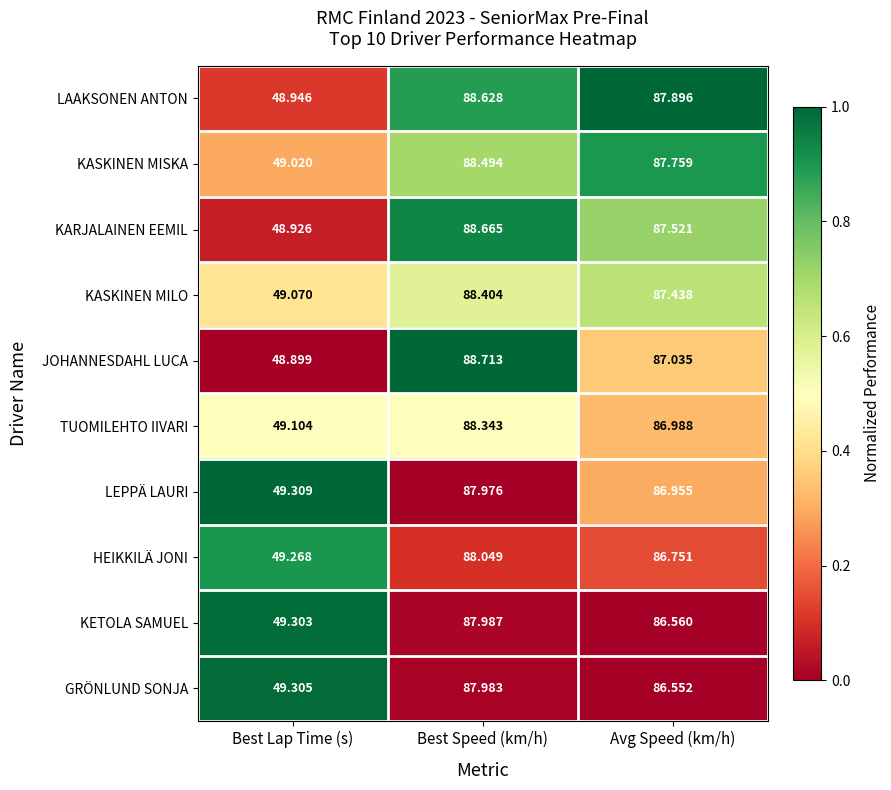

At which category is the sum across all series the highest?

Best Speed (km/h)